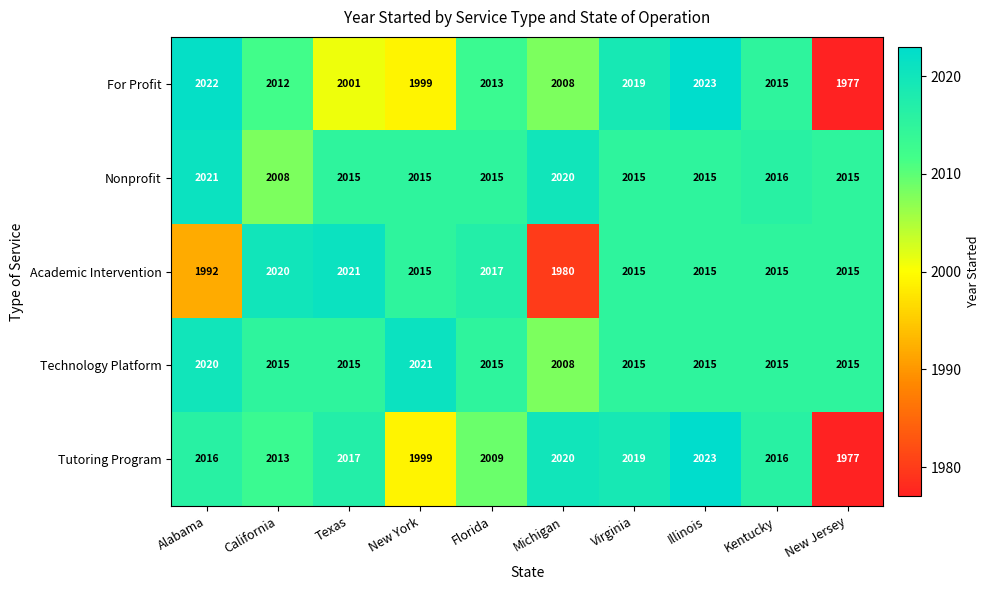

At California, list the series in order from smallest to largest.

Nonprofit, For Profit, Tutoring Program, Technology Platform, Academic Intervention